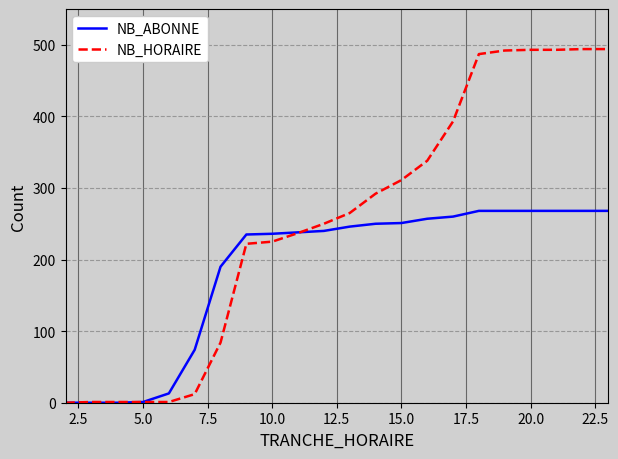

What is the greatest value displayed?

494